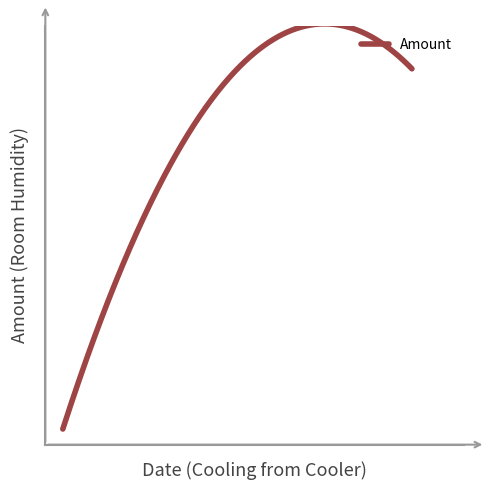

Does the chart display data point markers on the line(s)?

No